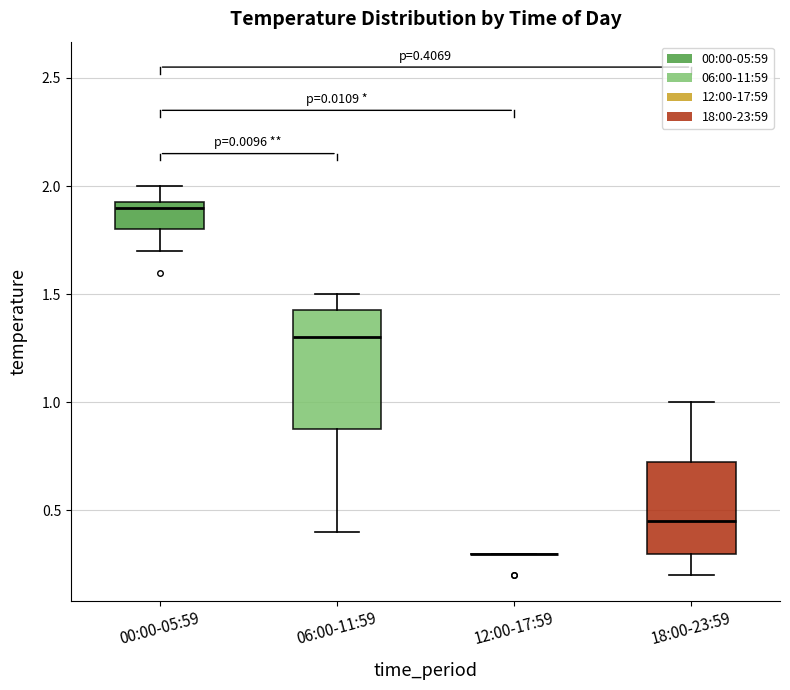

Comparing the boxes themselves (not the whiskers), which one is the tallest?

06:00-11:59